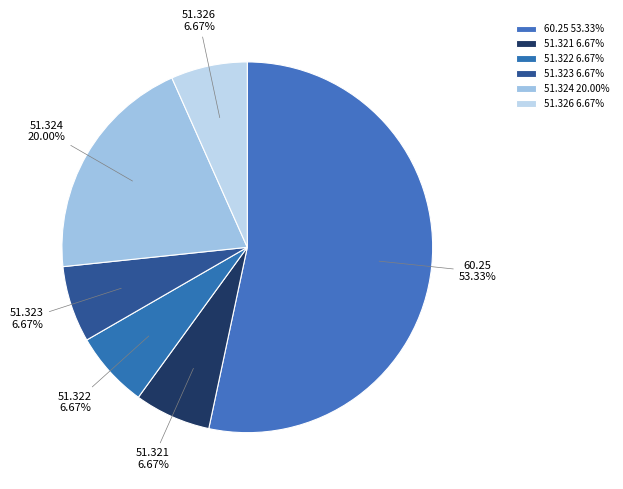

Does 60.25 represent more than half of the total?

Yes